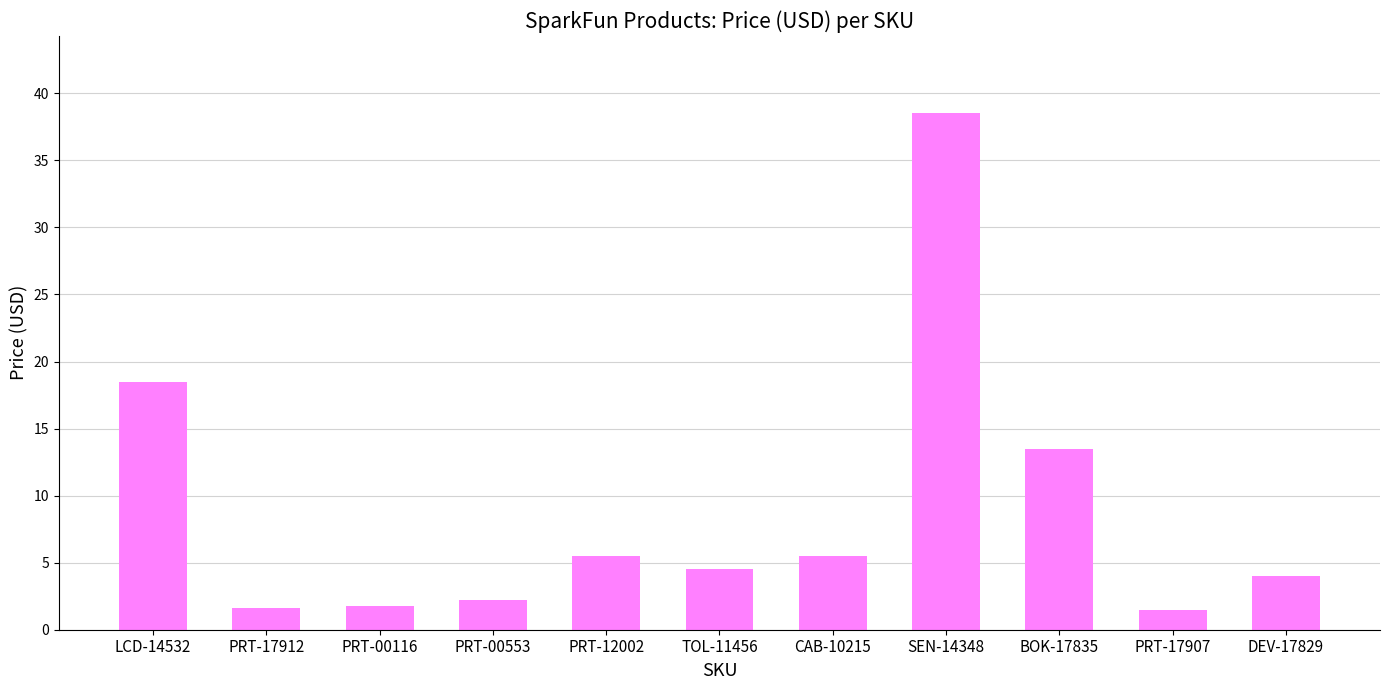

The value at BOK-17835 is 13.5. True or false?

True